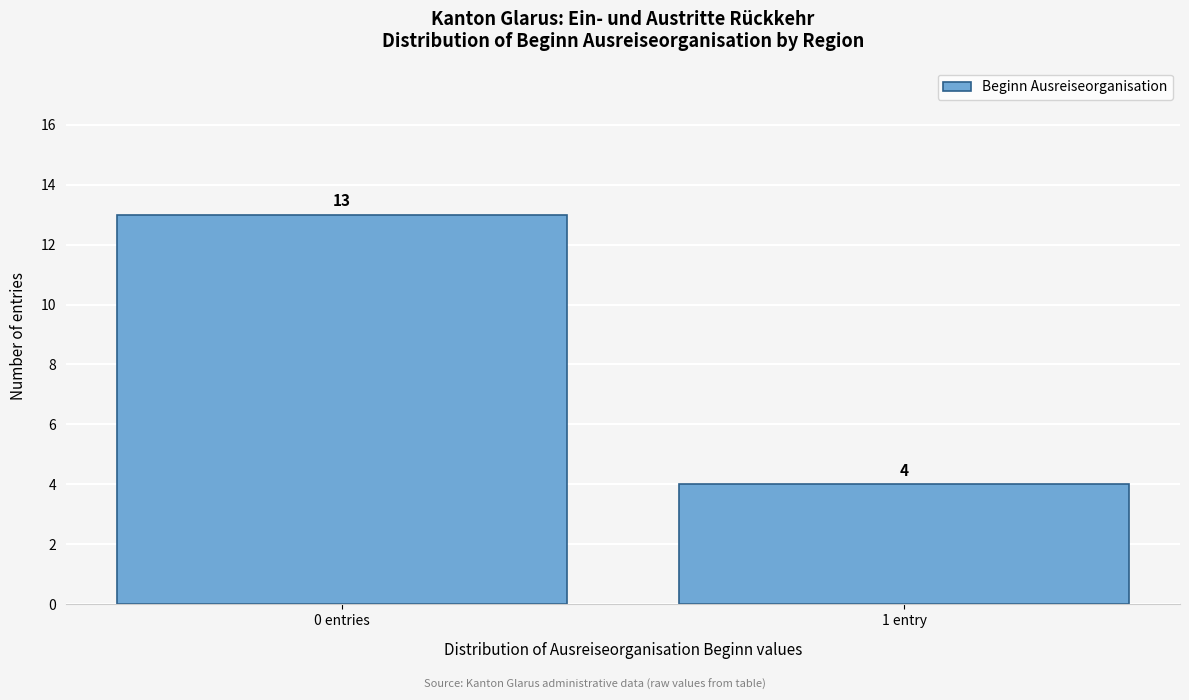

Reading right to left, extract all data points from this chart.

4	13